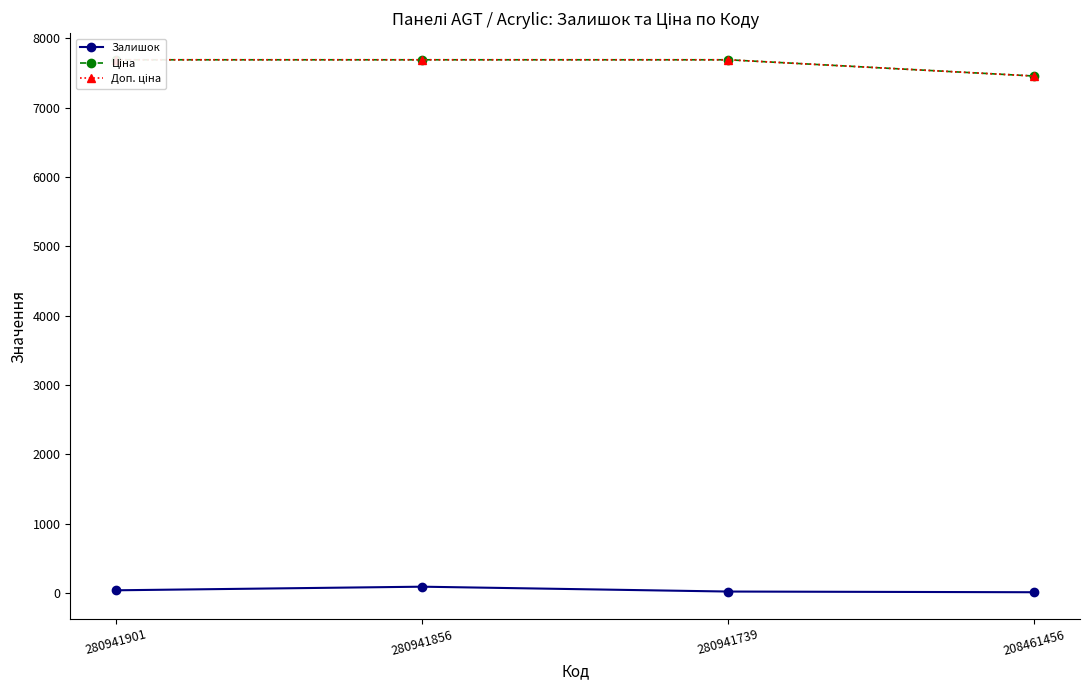

How many categories are shown in the chart?

4